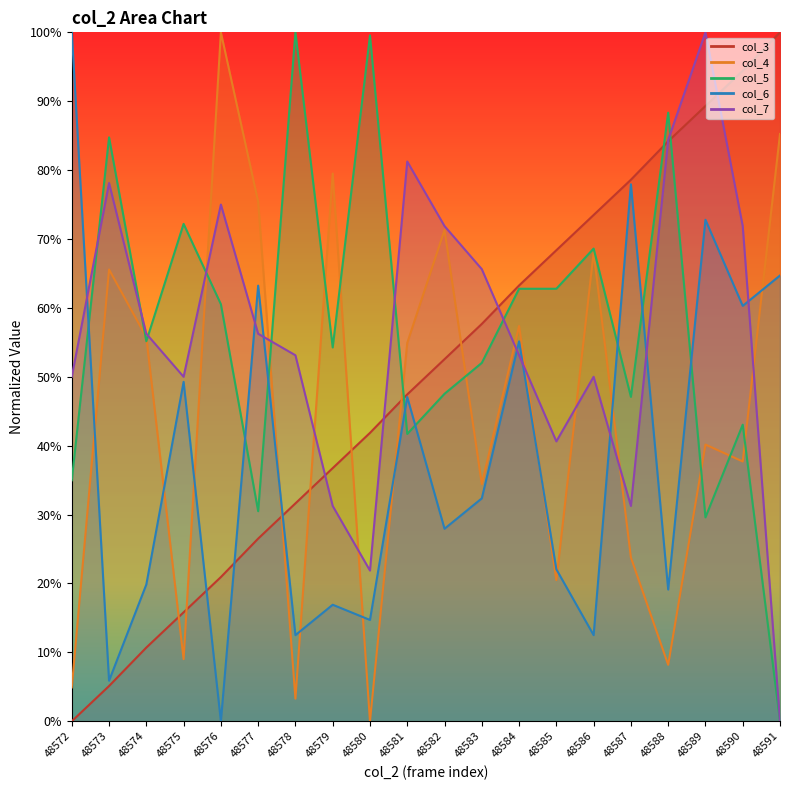

Reading left to right, extract all data points from this chart.

col_3: 48572=0.0	48573=5.1	48574=10.7	48575=15.8	48576=20.9	48577=26.5	48578=31.6	48579=36.7	48580=41.9	48581=47.4	48582=52.6	48583=57.7	48584=63.3	48585=68.4	48586=73.5	48587=78.6	48588=84.2	48589=89.3	48590=94.4	48591=100.0
col_4: 48572=4.9	48573=65.6	48574=55.7	48575=9.0	48576=100.0	48577=75.4	48578=3.3	48579=79.5	48580=0.0	48581=54.9	48582=71.3	48583=34.4	48584=57.4	48585=20.5	48586=68.0	48587=23.8	48588=8.2	48589=40.2	48590=37.7	48591=85.2
col_5: 48572=35.0	48573=84.8	48574=55.2	48575=72.2	48576=60.5	48577=30.5	48578=100.0	48579=54.3	48580=99.6	48581=41.7	48582=47.5	48583=52.0	48584=62.8	48585=62.8	48586=68.6	48587=47.1	48588=88.3	48589=29.6	48590=43.0	48591=0.0
col_6: 48572=100.0	48573=5.9	48574=19.9	48575=49.3	48576=0.0	48577=63.2	48578=12.5	48579=16.9	48580=14.7	48581=47.1	48582=27.9	48583=32.4	48584=55.1	48585=22.1	48586=12.5	48587=77.9	48588=19.1	48589=72.8	48590=60.3	48591=64.7
col_7: 48572=50.0	48573=78.1	48574=56.2	48575=50.0	48576=75.0	48577=56.2	48578=53.1	48579=31.2	48580=21.9	48581=81.2	48582=71.9	48583=65.6	48584=53.1	48585=40.6	48586=50.0	48587=31.2	48588=84.4	48589=100.0	48590=71.9	48591=0.0